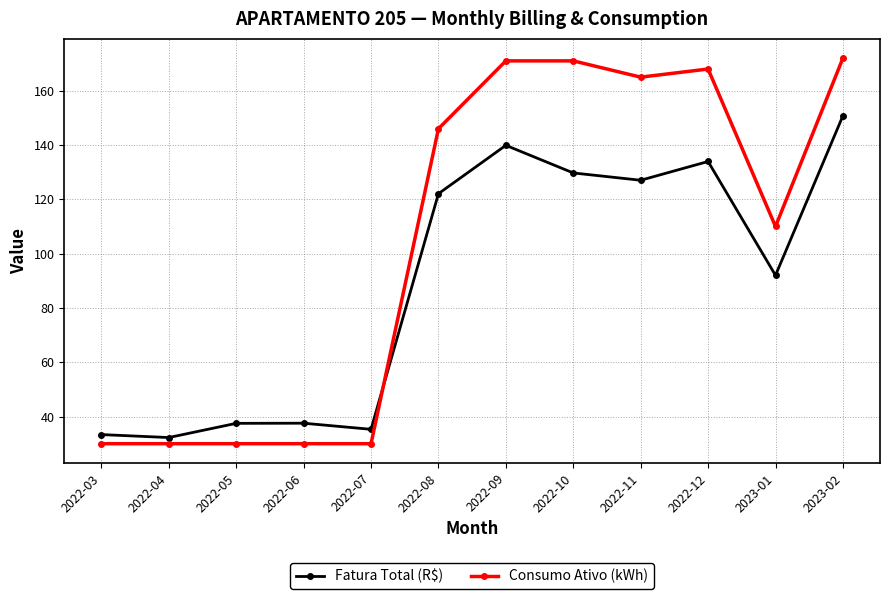

What is the lowest value of the Consumo Ativo (kWh) series?

30.0